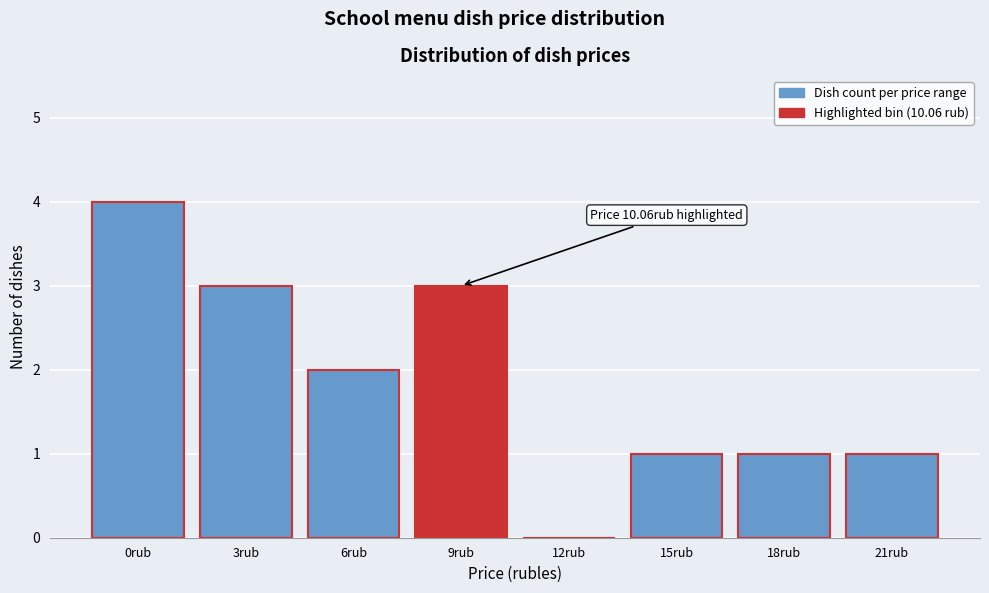

Reading right to left, transcribe all the data shown in this chart.

21rub=1	18rub=1	15rub=1	12rub=0	9rub=3	6rub=2	3rub=3	0rub=4